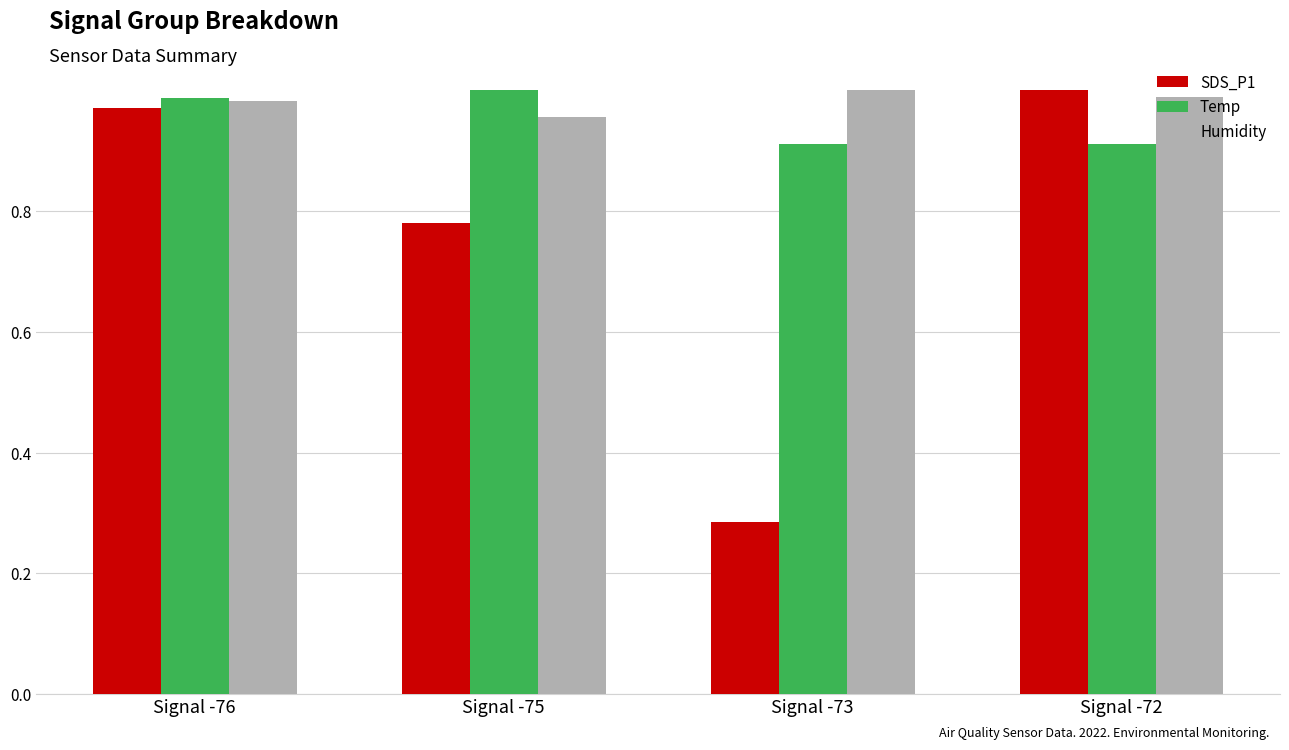

What is the difference between the highest and lowest values at Signal -72?

0.1